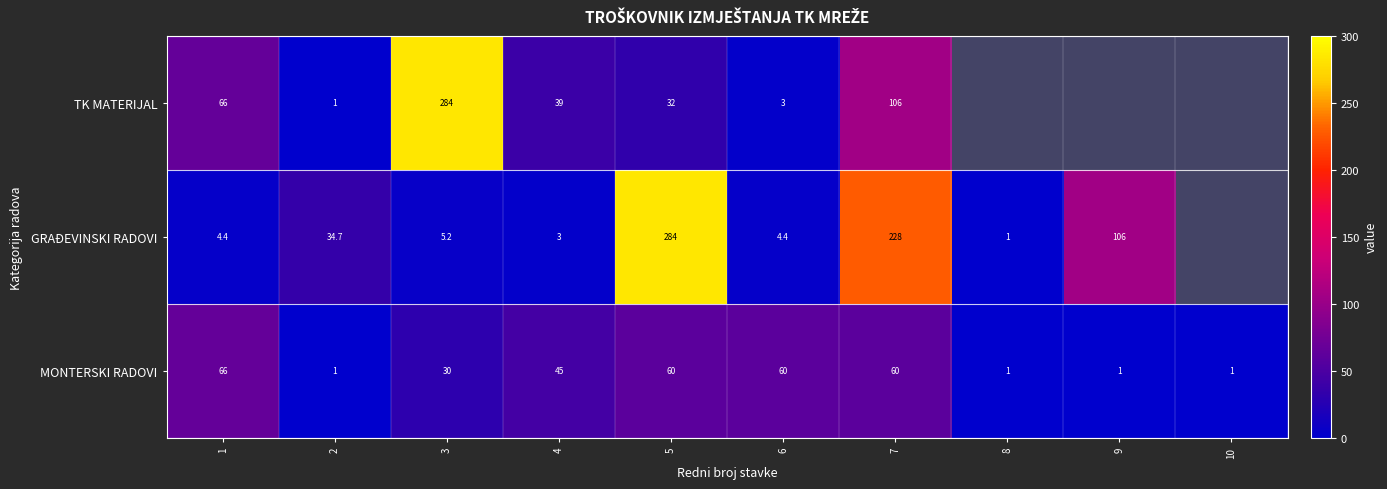

What is the total value across all series at 6?

67.4